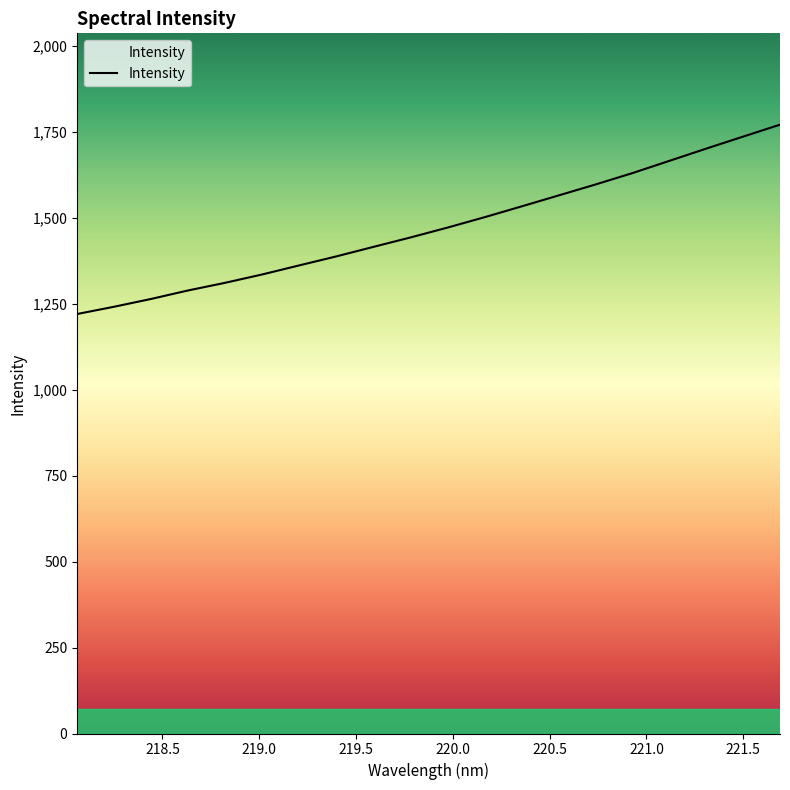

What is the smallest value displayed?

1220.7